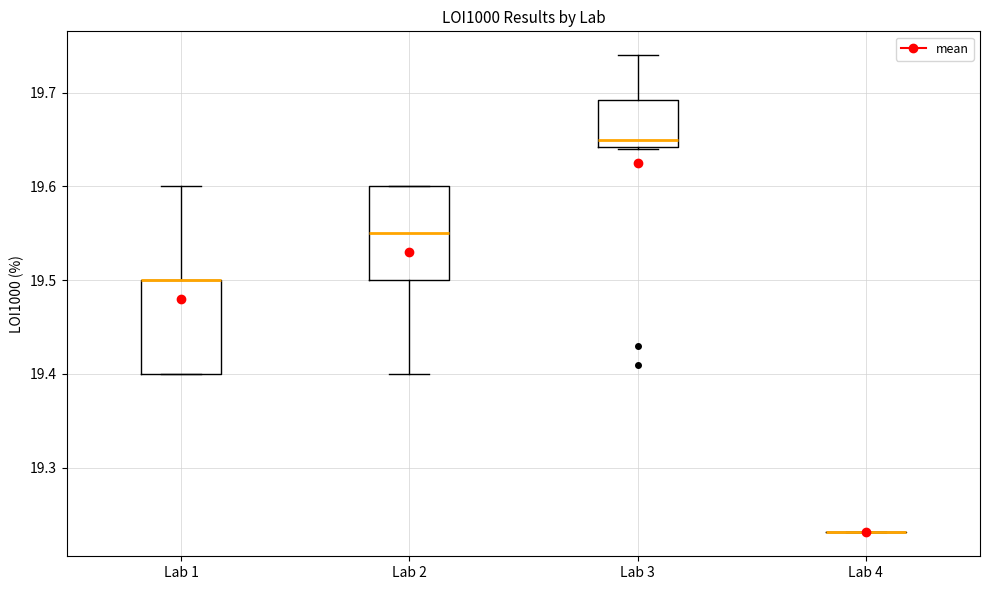

Where is the lower edge of the box for Lab 3 on the y-axis? The values are not printed on the chart, so give them approximately, as read against the axis.

19.64